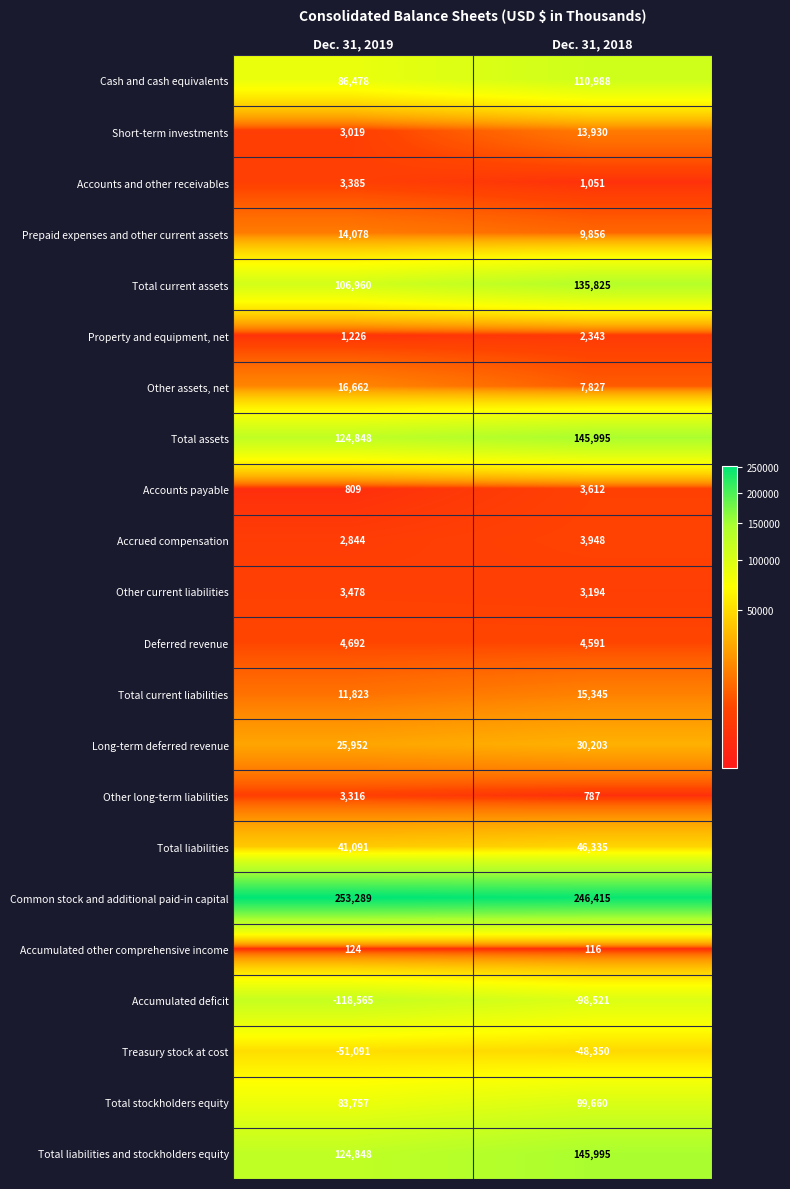

Read the Common stock and additional paid-in capital value at Dec. 31, 2018, to the nearest 10.

246420